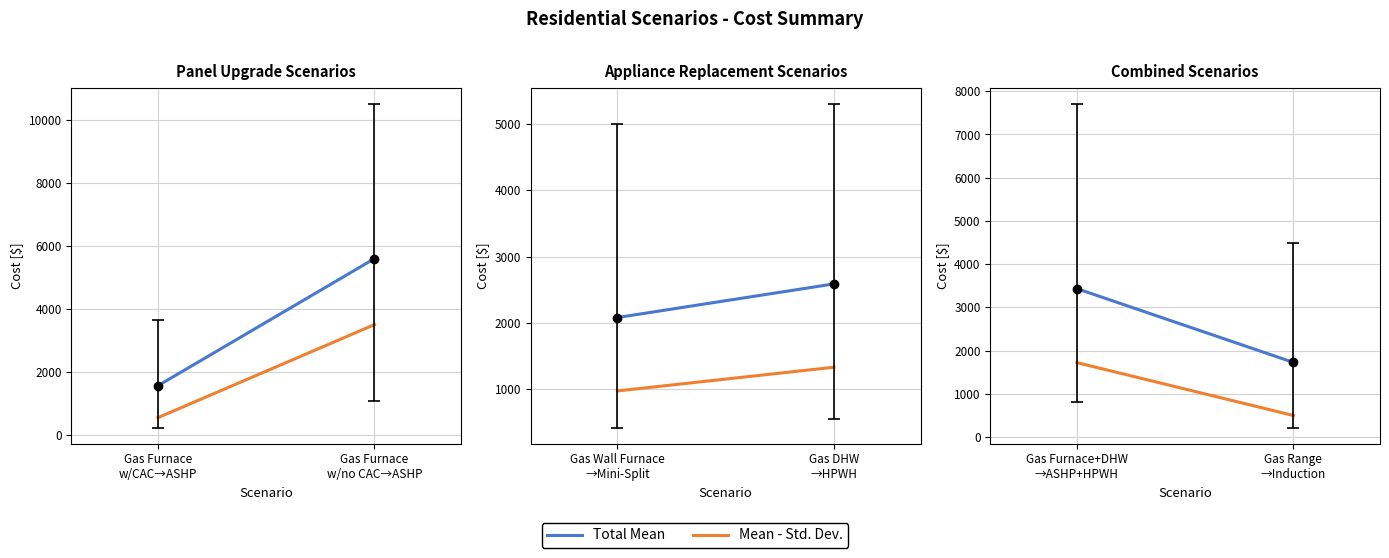

True or false: Total Mean has a value of 850.0 at Gas Furnace+DHW →ASHP+HPWH.

False